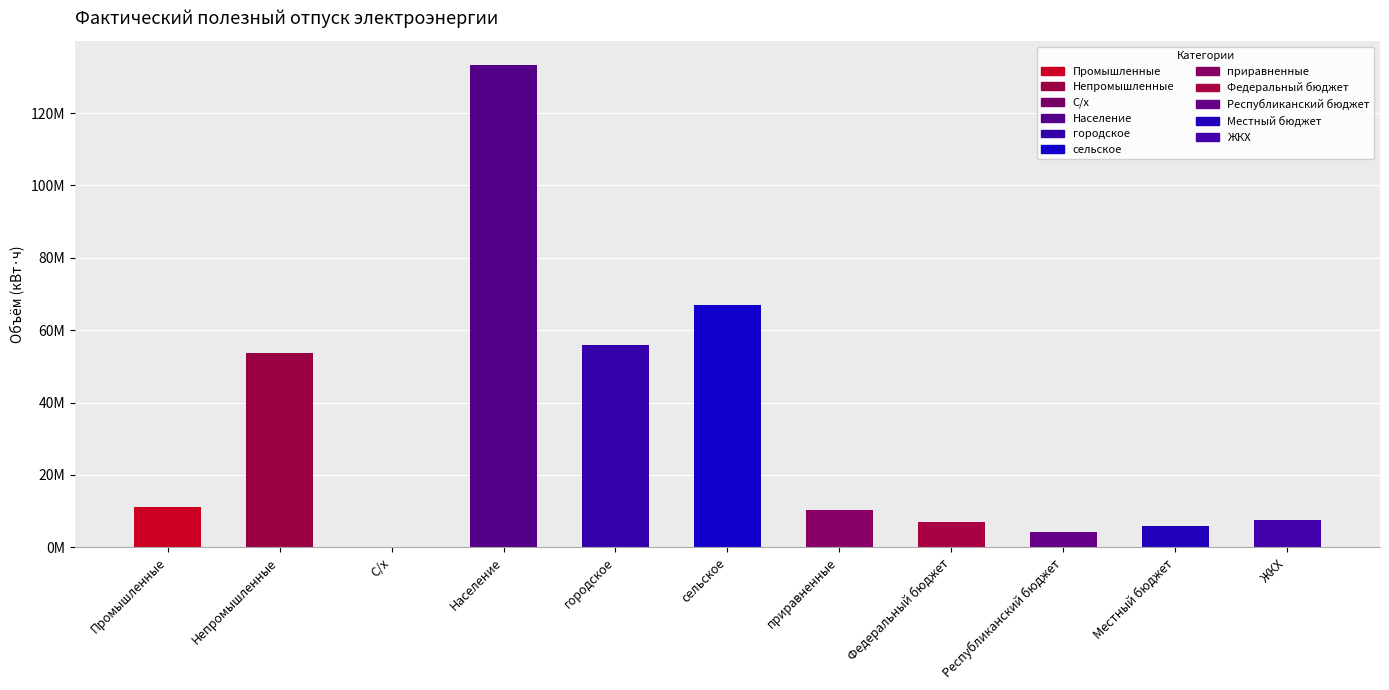

At which label does the data first exceed 10250307?

Промышленные